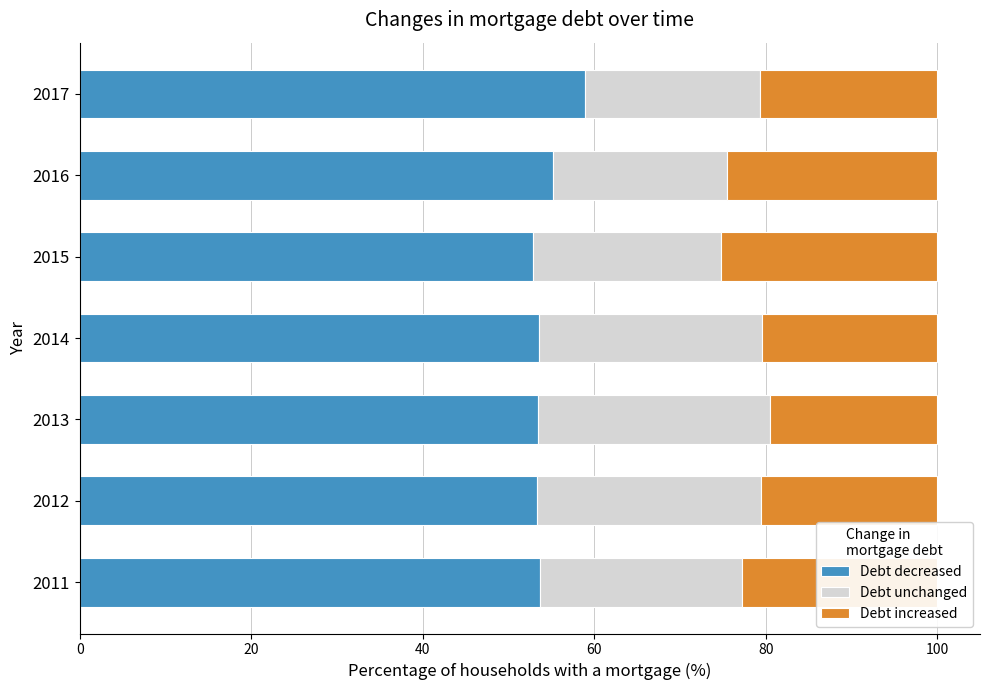

What is the minimum value for Debt decreased?

52.8